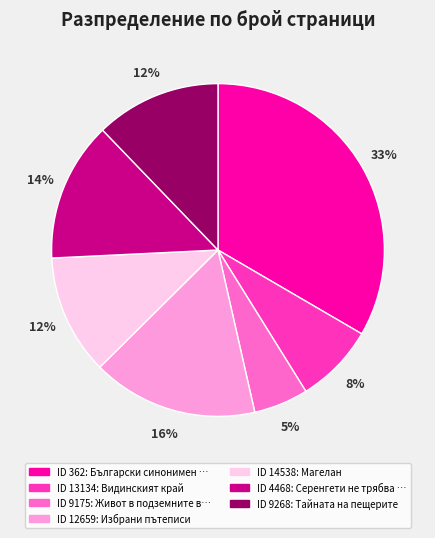

Does any single category account for the majority?

No